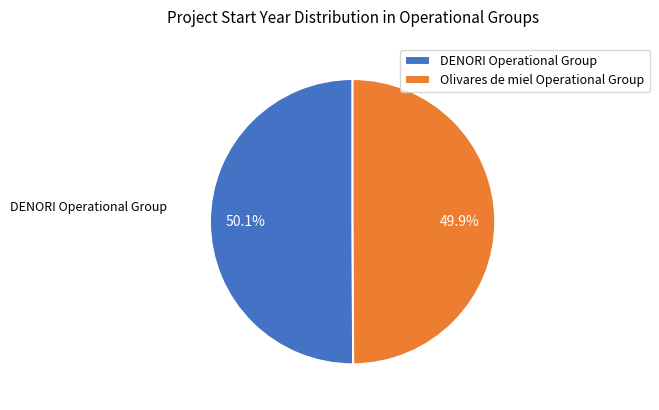

Is there a majority slice in this chart?

Yes